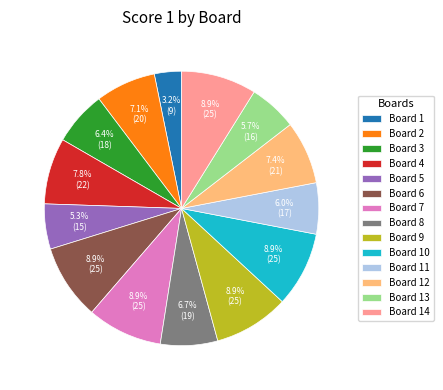

Combined, do Board 2 and Board 9 account for over 50%?

No